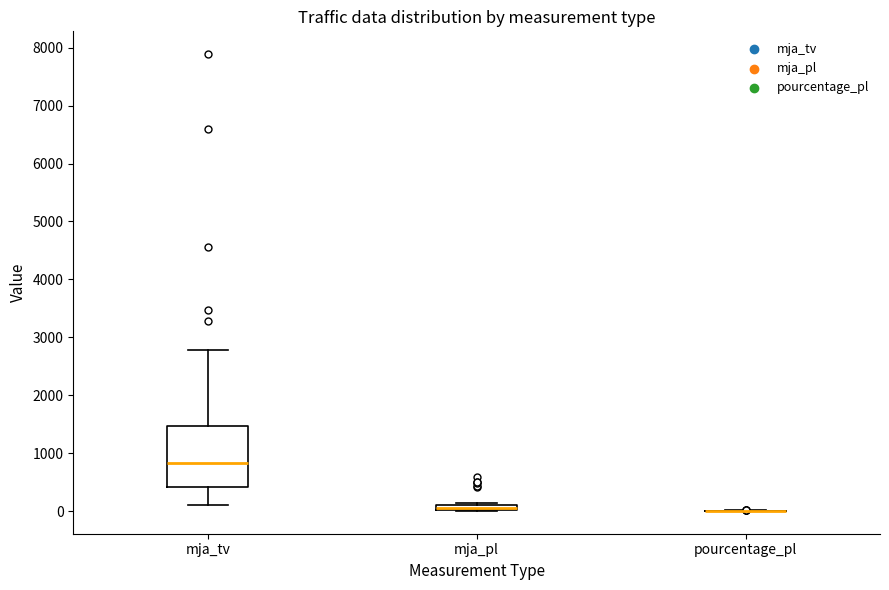

Which box is the tallest, from its lower edge to its upper edge?

mja_tv